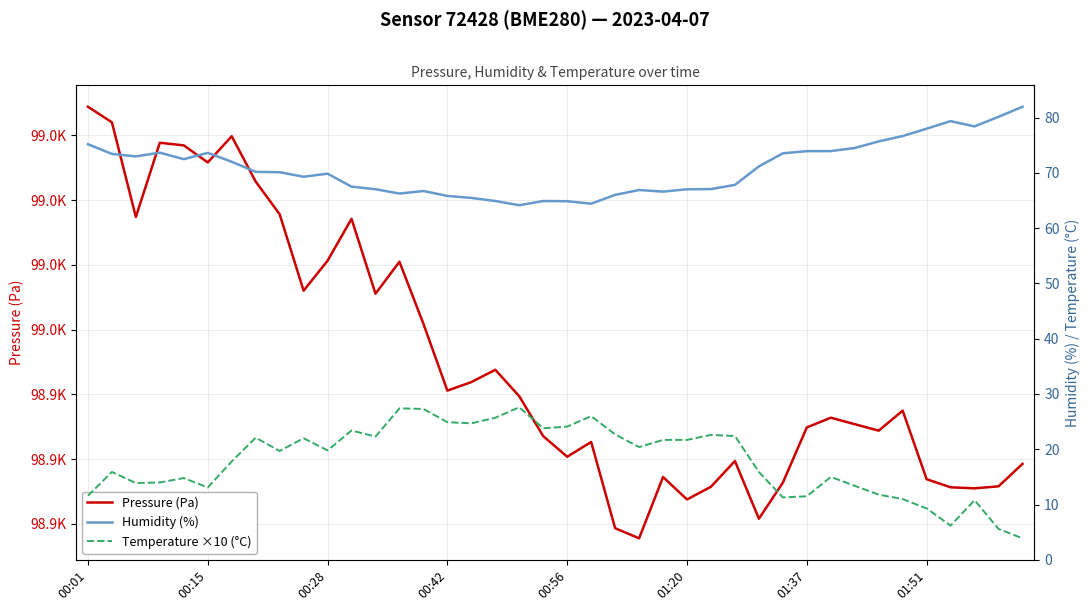

What is the value of the Humidity (%) point at the 39th from the left?

80.1